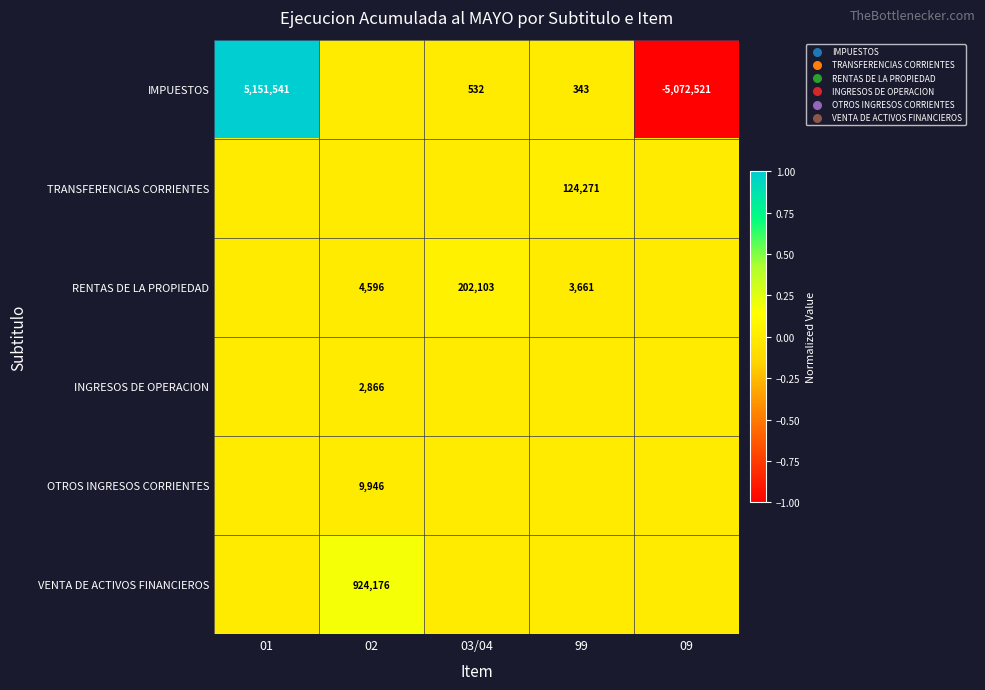

The RENTAS DE LA PROPIEDAD series shows 202103 at 03/04. True or false?

True